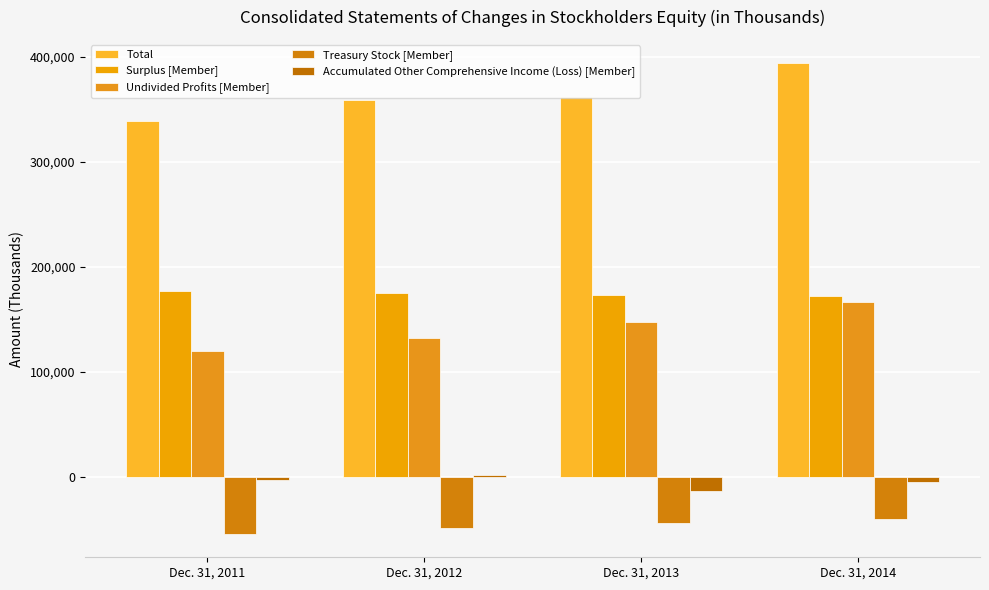

At which label does Surplus [Member] reach its peak?

Dec. 31, 2011